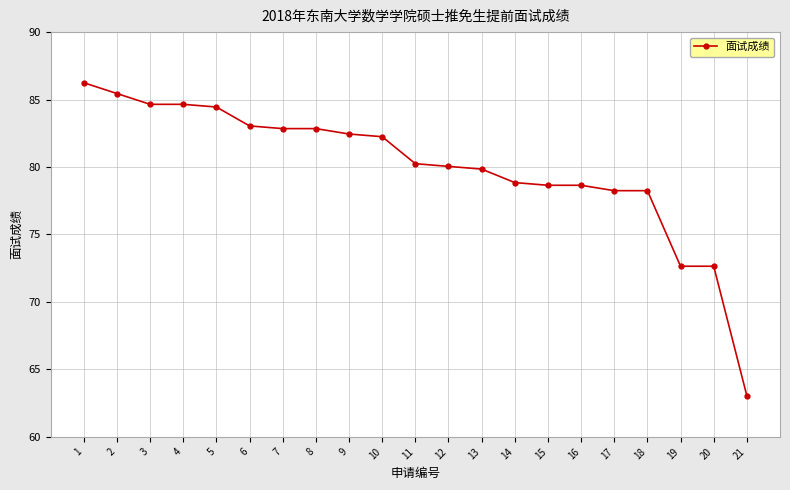

What is the approximate value at 10?

82.2